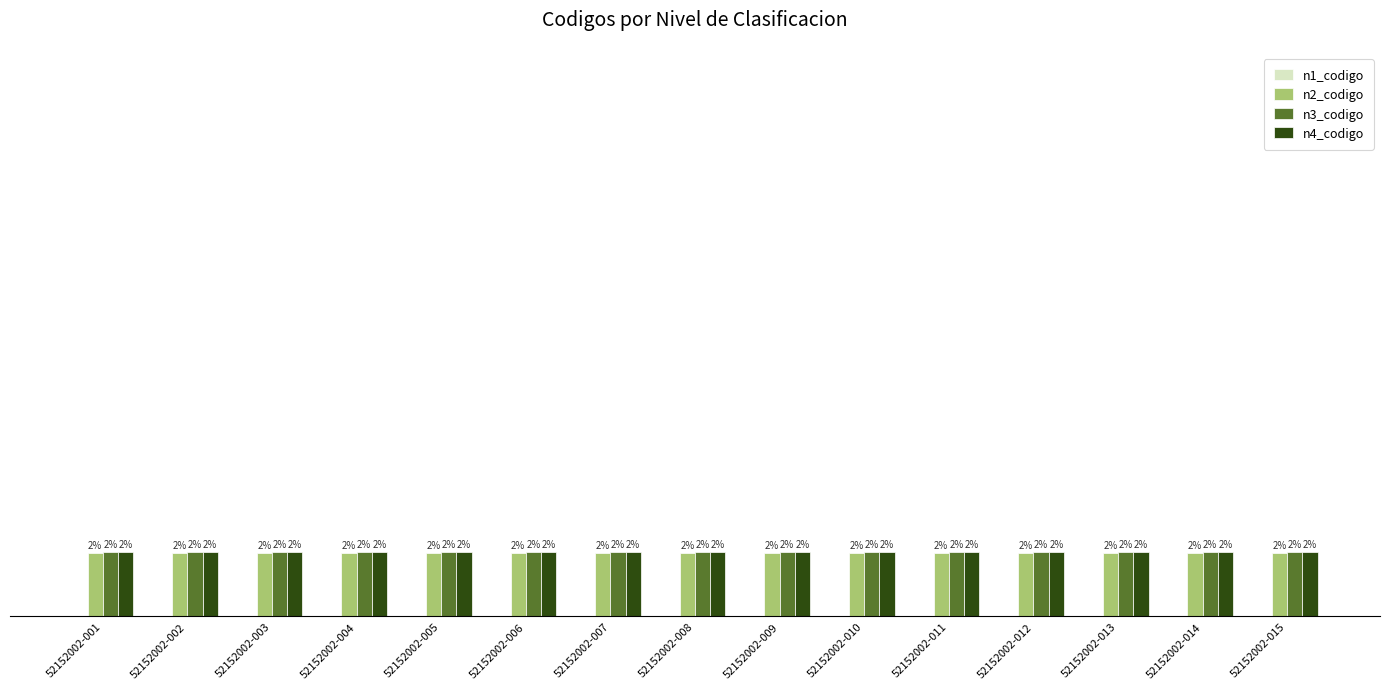

Which series has the largest total across all categories?

n4_codigo